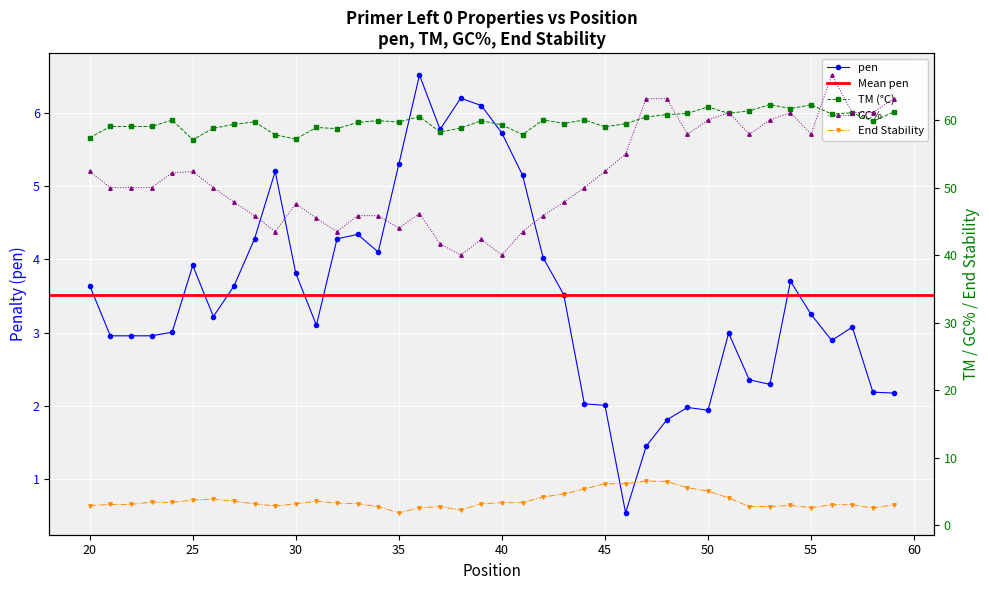

True or false: pen has more than 2 interior local peaks.

True